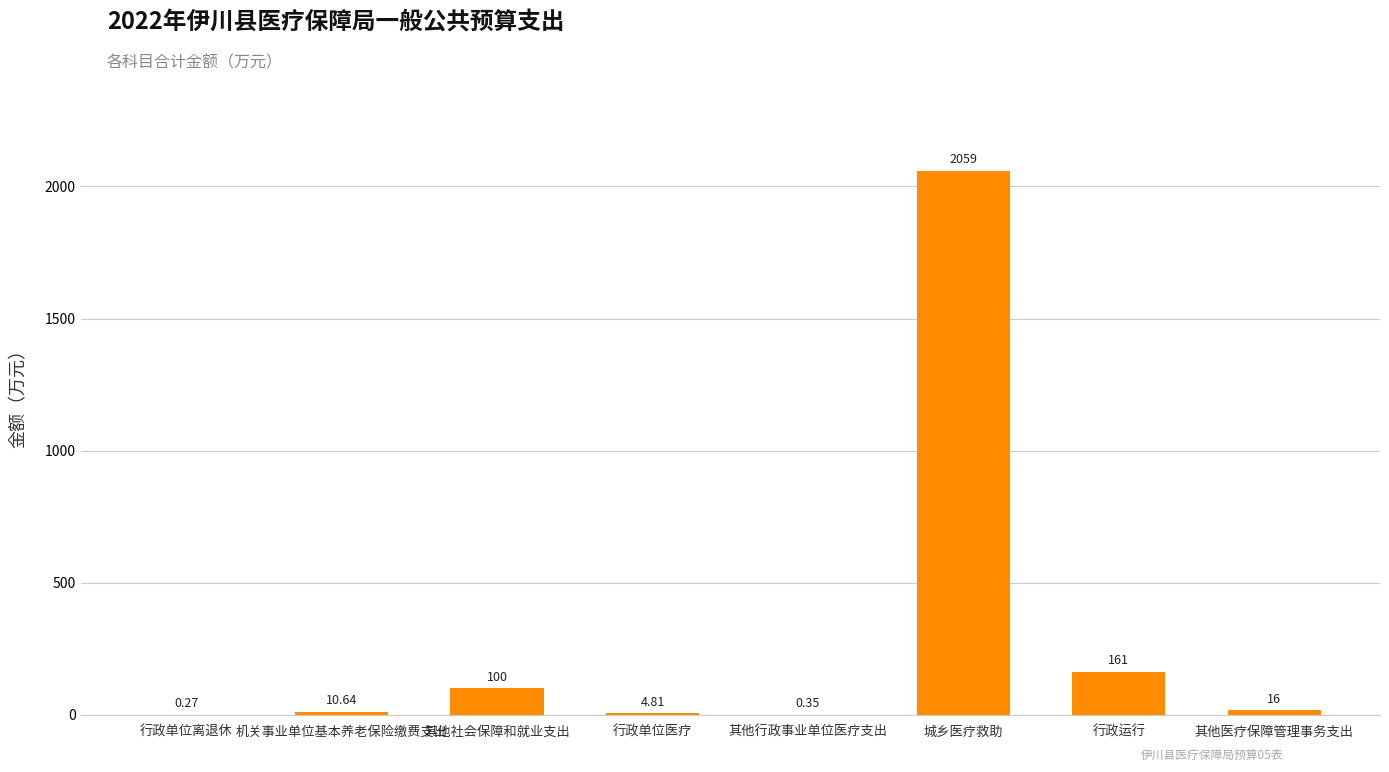

What is the change in value from 机关事业单位基本养老保险缴费支出 to 其他行政事业单位医疗支出?

-10.3